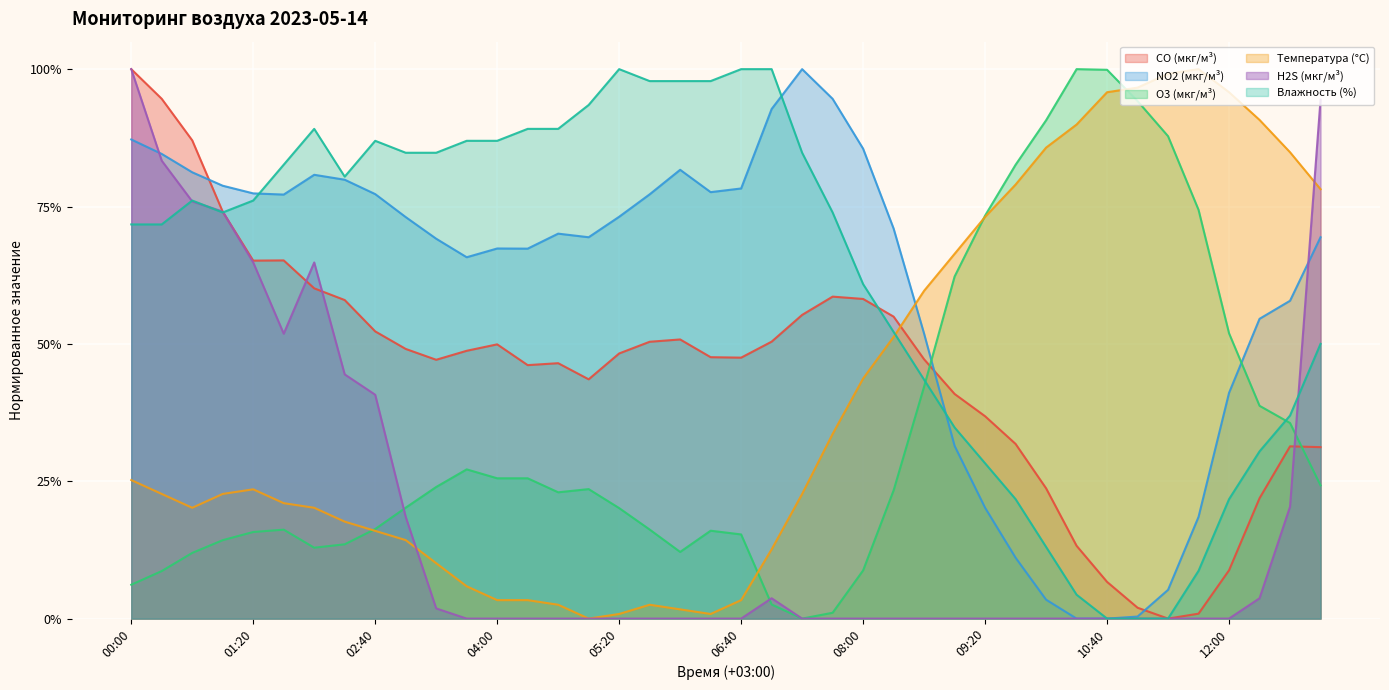

What are all the series names shown in the legend?

CO (мкг/м³), NO2 (мкг/м³), O3 (мкг/м³), Температура (°C), H2S (мкг/м³), Влажность (%)